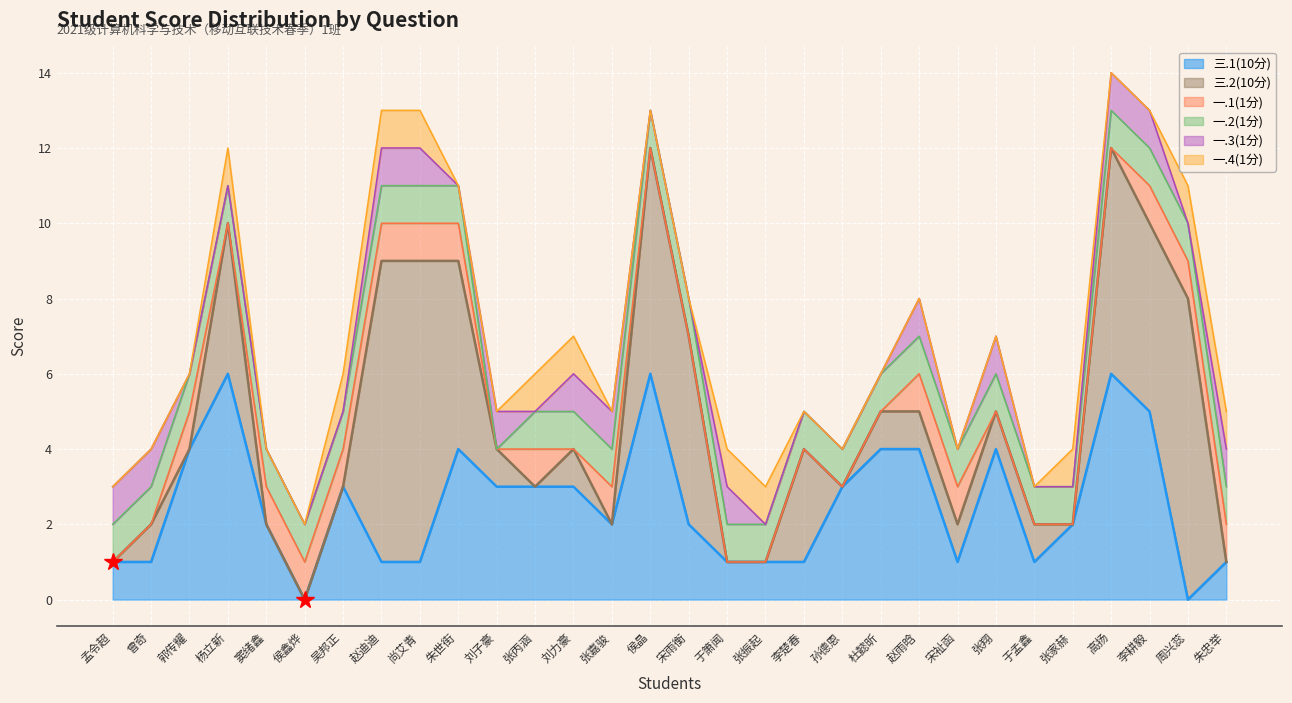

Reading left to right, list all the values displayed in this chart.

三.1(10分): 1	1	4	6	2	0	3	1	1	4	3	3	3	2	6	2	1	1	1	3	4	4	1	4	1	2	6	5	0	1
三.2(10分): 0	1	0	4	0	0	0	8	8	5	1	0	1	0	6	5	0	0	3	0	1	1	1	1	1	0	6	5	8	0
一.1(1分): 0	0	1	0	1	1	1	1	1	1	0	1	0	1	0	0	0	0	0	0	0	1	1	0	0	0	0	1	1	1
一.2(1分): 1	1	1	1	1	1	1	1	1	1	0	1	1	1	1	1	1	1	1	1	1	1	1	1	1	1	1	1	1	1
一.3(1分): 1	1	0	0	0	0	0	1	1	0	1	0	1	1	0	0	1	0	0	0	0	1	0	1	0	0	1	1	0	1
一.4(1分): 0	0	0	1	0	0	1	1	1	0	0	1	1	0	0	0	1	1	0	0	0	0	0	0	0	1	0	0	1	1